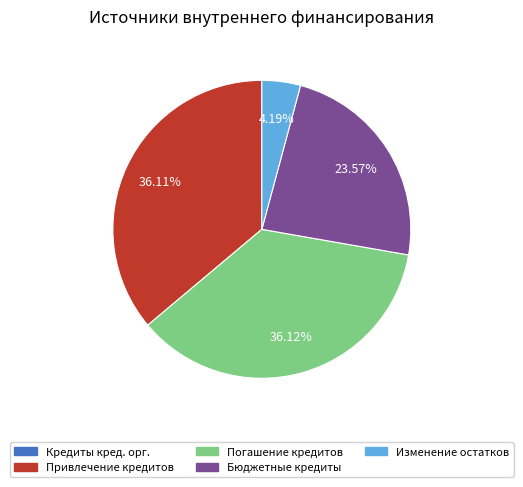

Does any single category account for the majority?

No